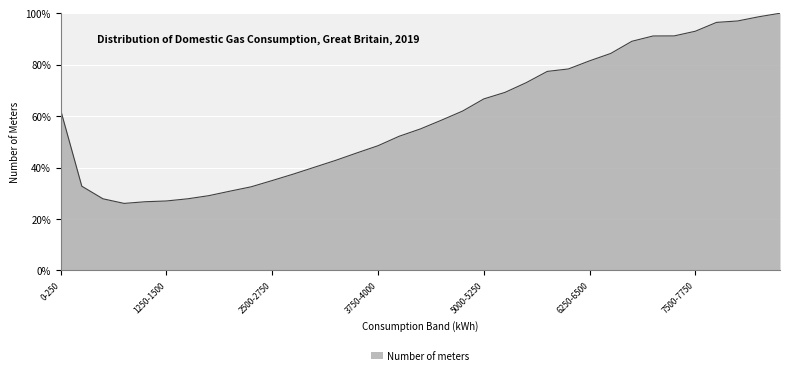

What is the greatest value displayed?

100.0